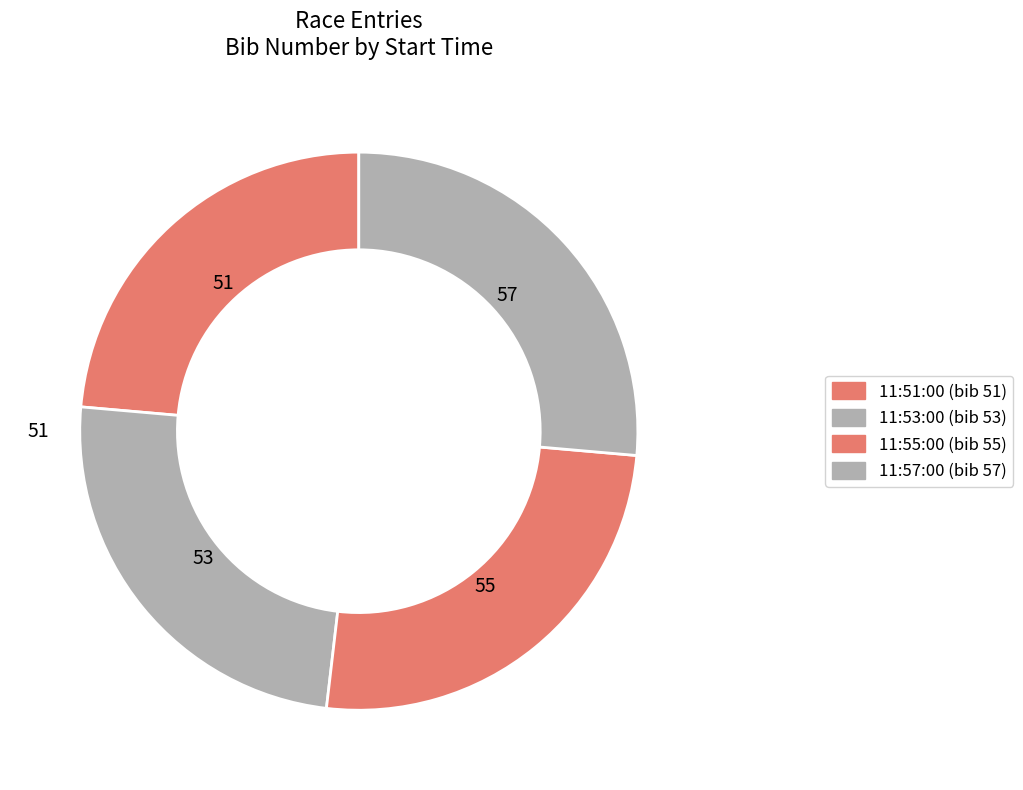

How many slices are in this pie chart?

4